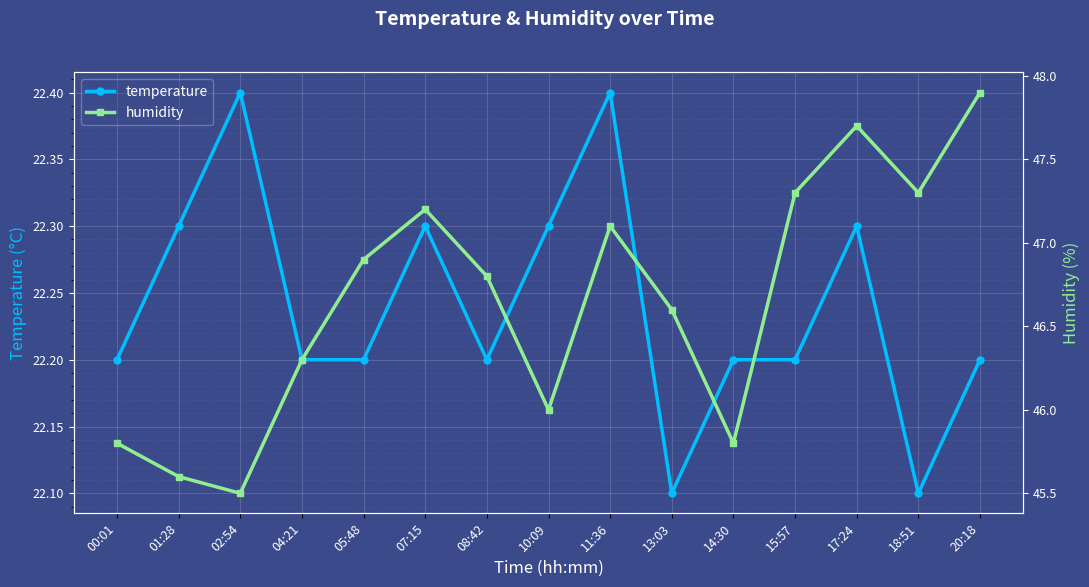

Which series changed the most between 05:48 and 17:24?

humidity